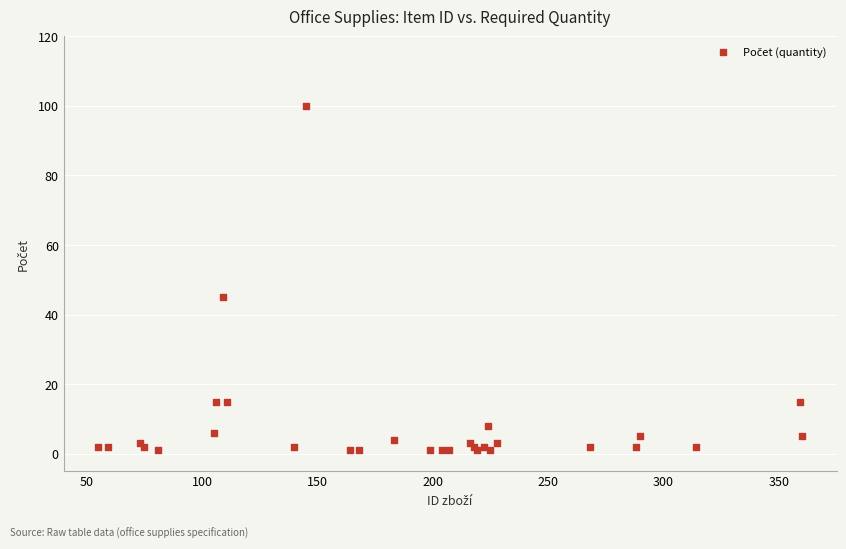

What Y value in the scatter plot is closest to 50?

45